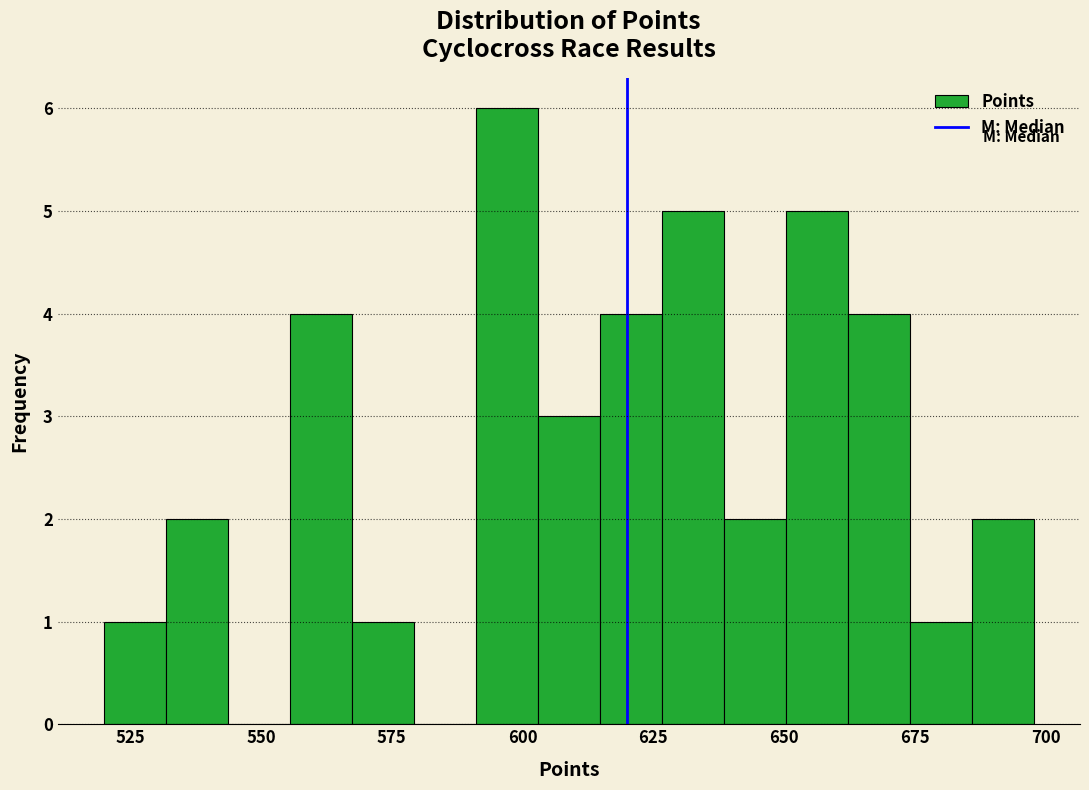

Read against the x-axis, roughly where is the centre of the tallest bar?

595